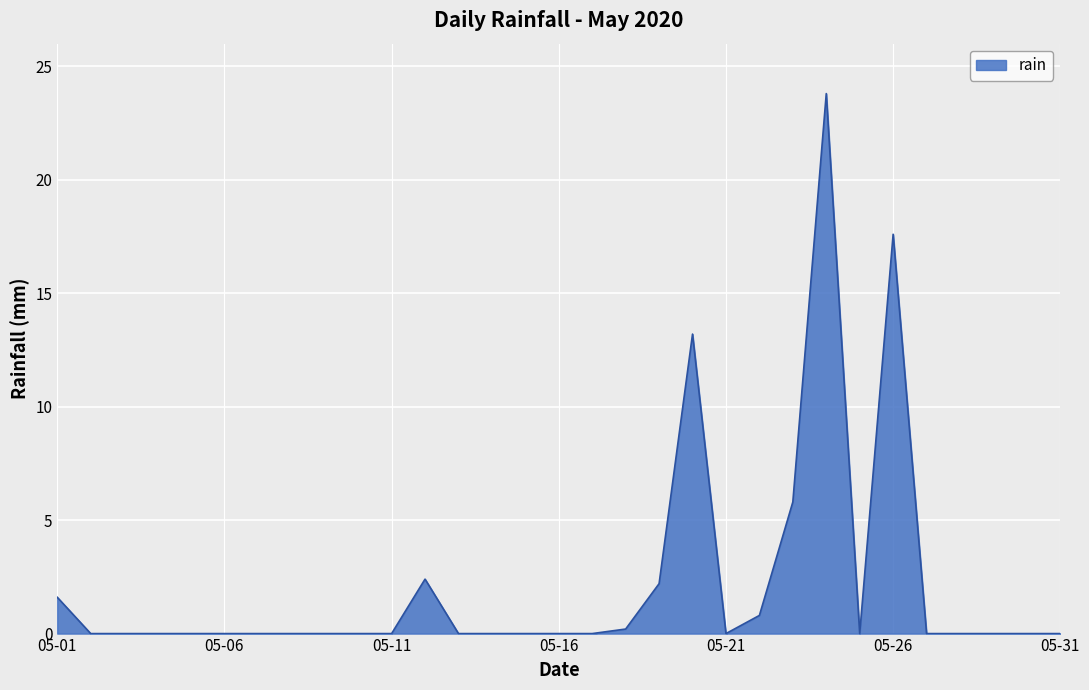

What is the difference between the maximum and minimum values?

23.8